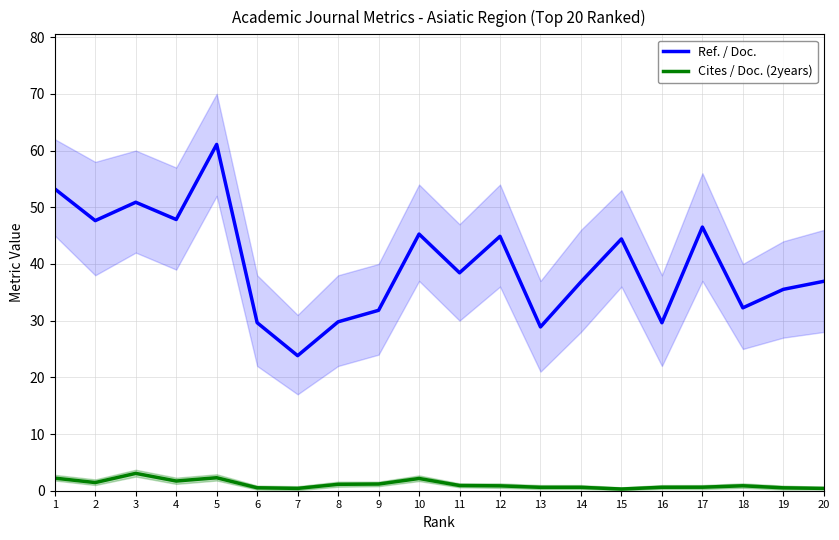

List the series in order of their overall mean, highest first.

Ref. / Doc., Cites / Doc. (2years)